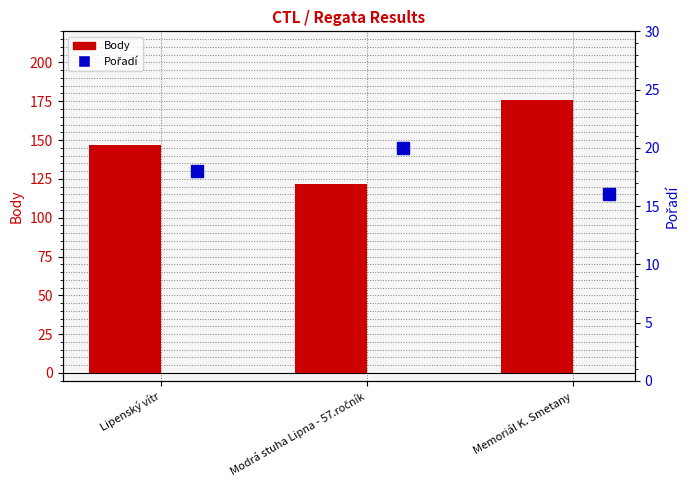

Is it true that Body equals 301 at Memoriál K. Smetany?

False